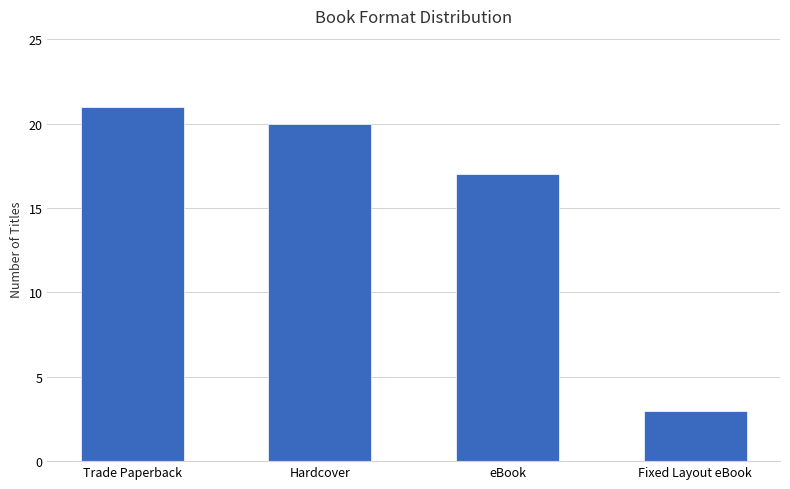

How many series are shown in this chart?

1